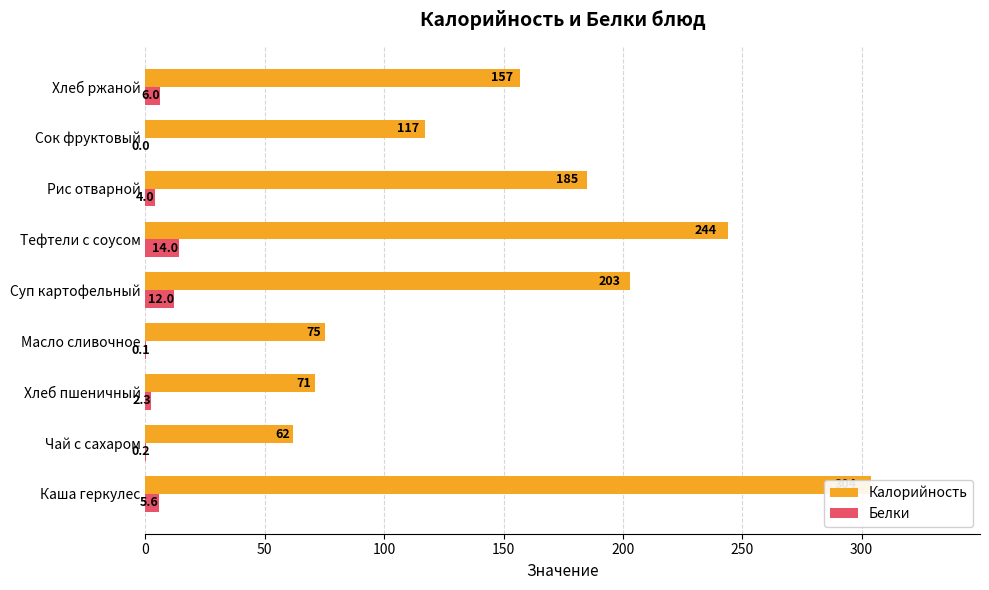

How many series are shown in this chart?

2